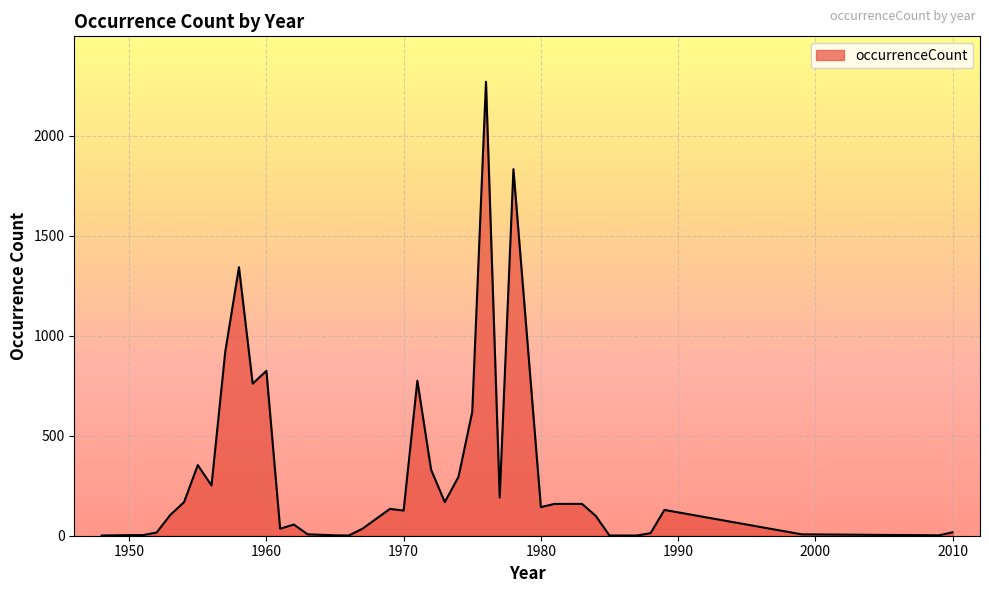

What is the greatest value displayed?

2269